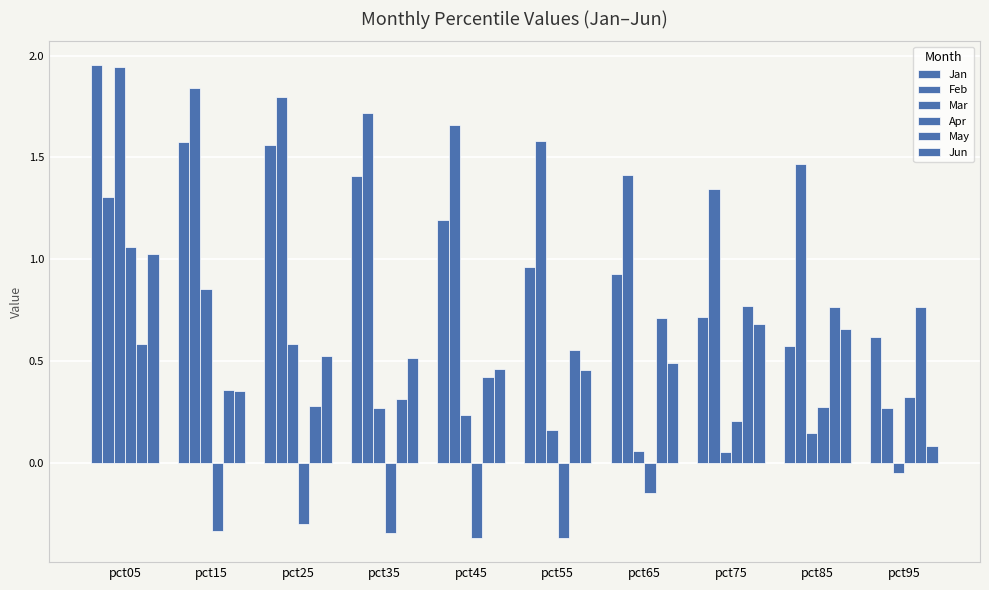

How many data points in Feb are above 1?

9